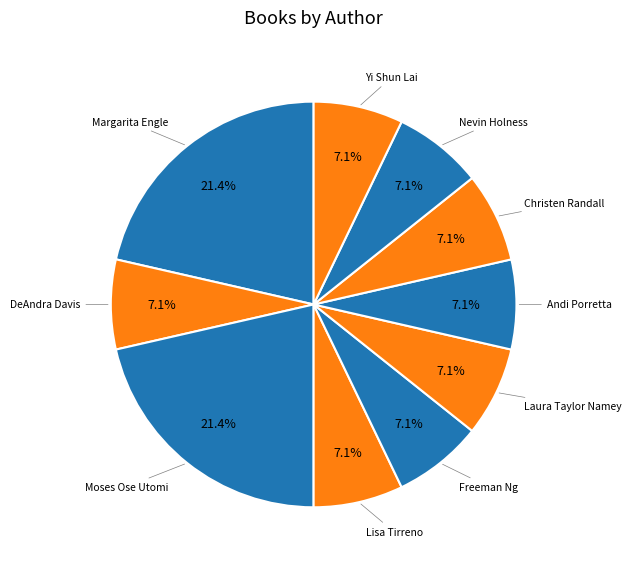

Does Moses Ose Utomi account for over 50% of the chart?

No